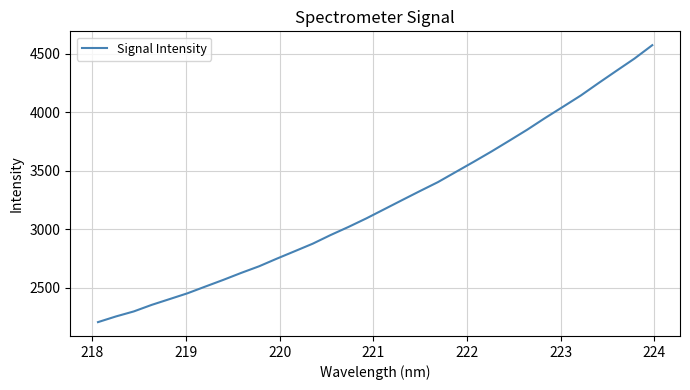

What is the difference between the maximum and minimum values?

2367.4